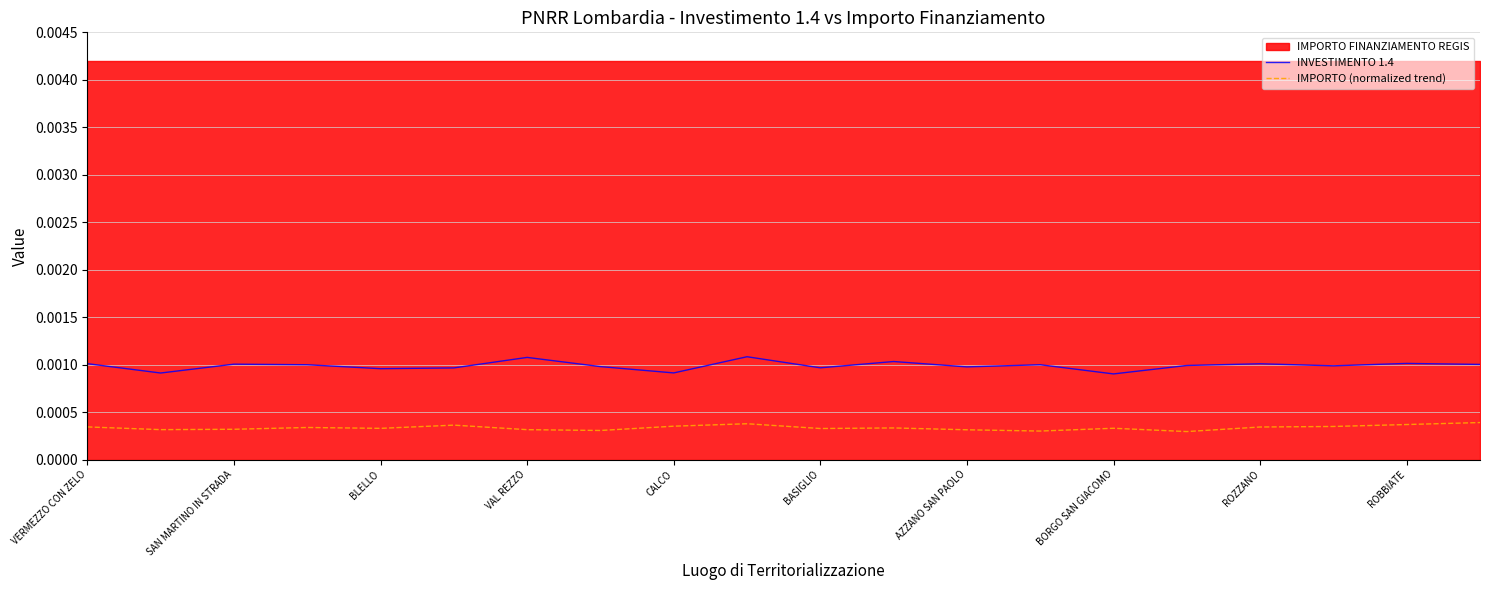

True or false: IMPORTO (normalized trend) and INVESTIMENTO 1.4 intersect in this chart.

False